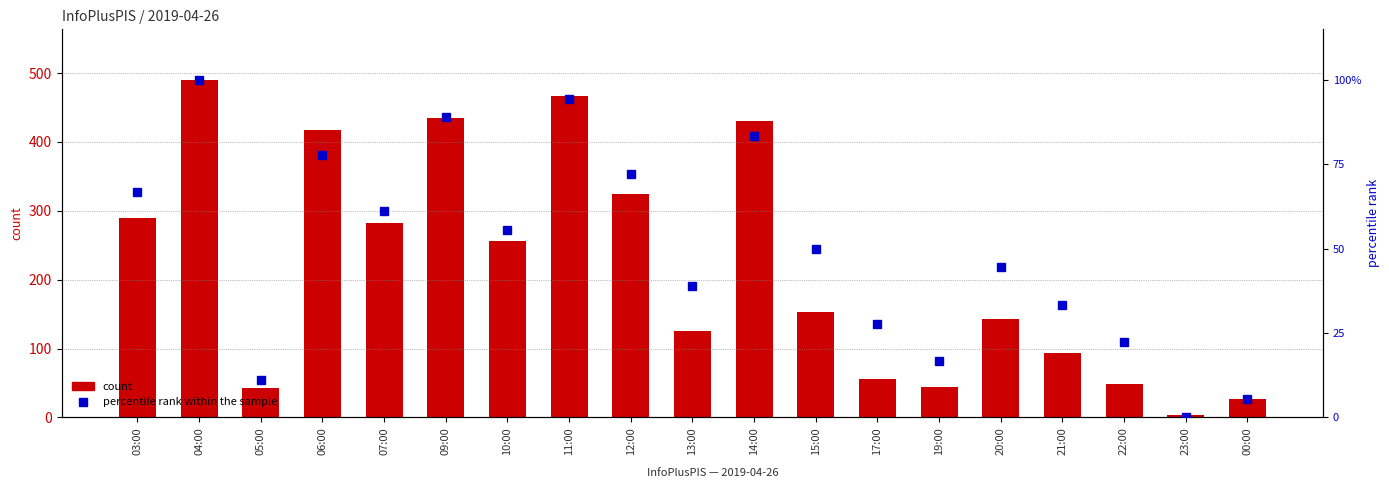

Count the number of categories in the chart.

19